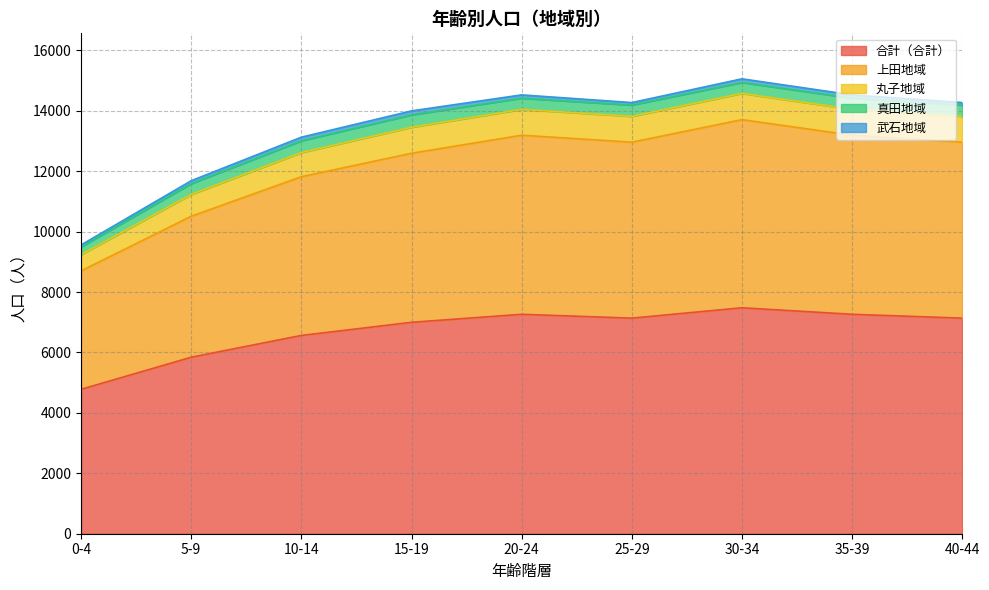

Is it true that 合計（合計） equals 12940 at 20-24?

False